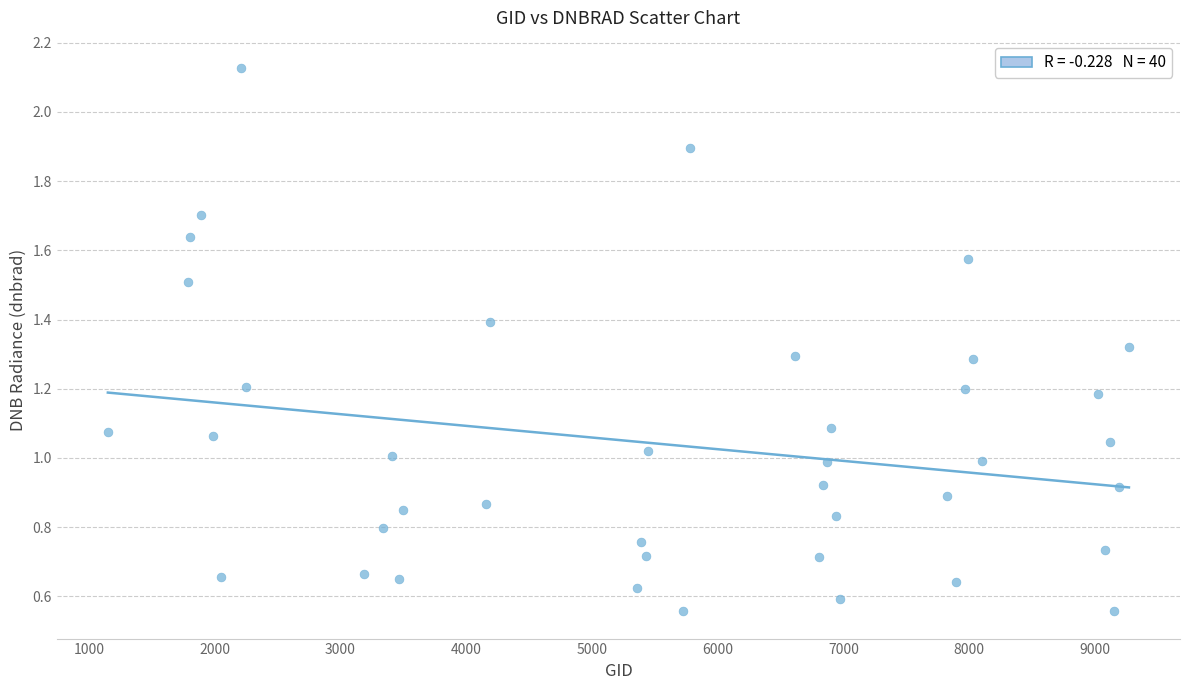

What is the range of X values (max minus min)?

8118.0